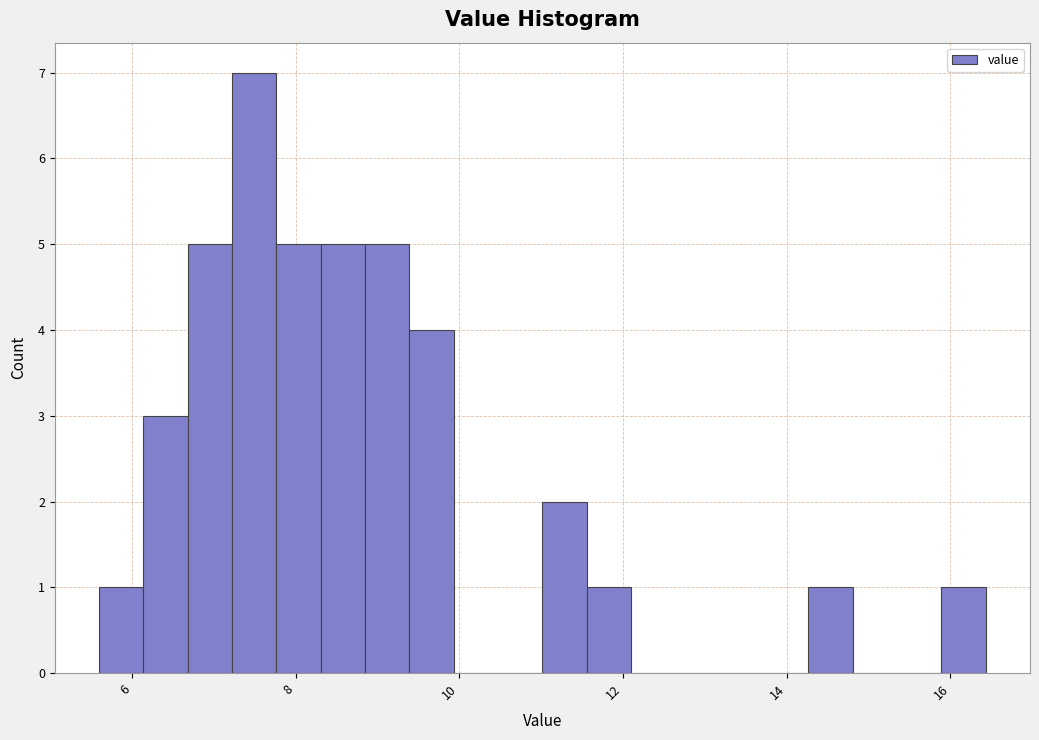

Read against the x-axis, roughly where is the centre of the tallest bar?

7.4